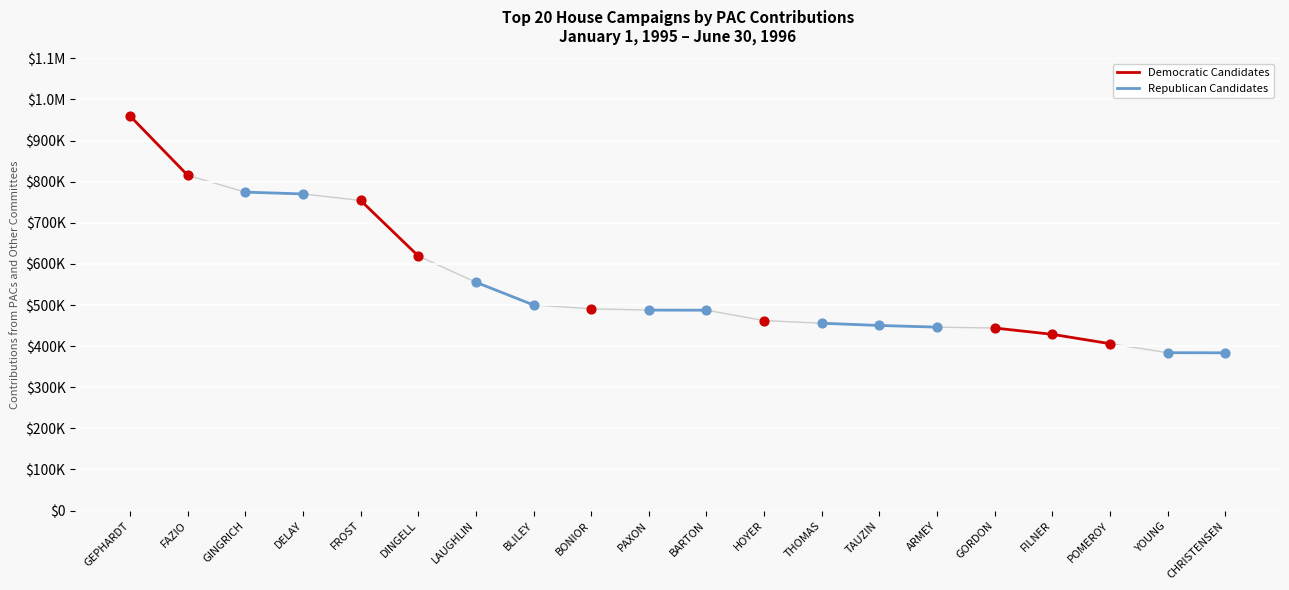

Which series has the largest Y range (max minus min)?

Democratic Candidates